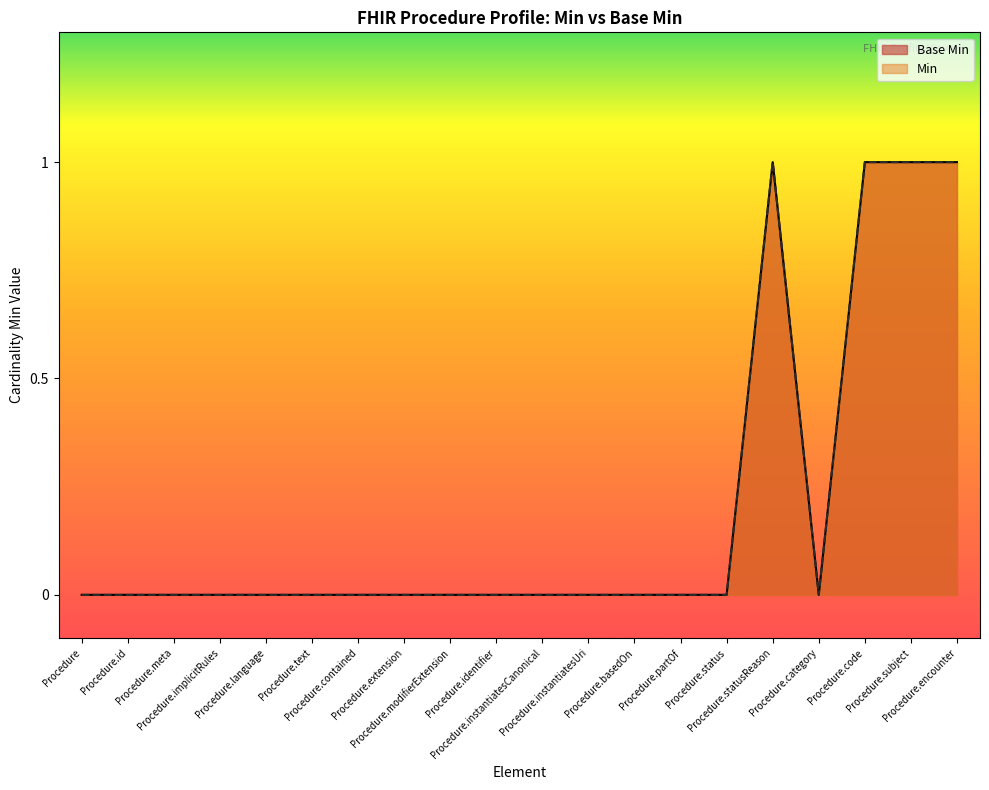

True or false: Base Min and Min cross at least once.

False